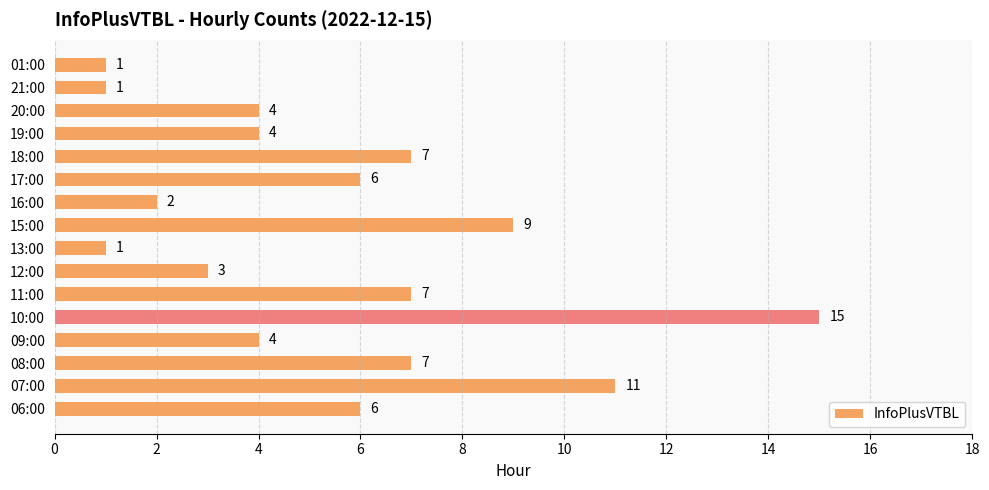

Read the value at 11:00, to the nearest 5.

5